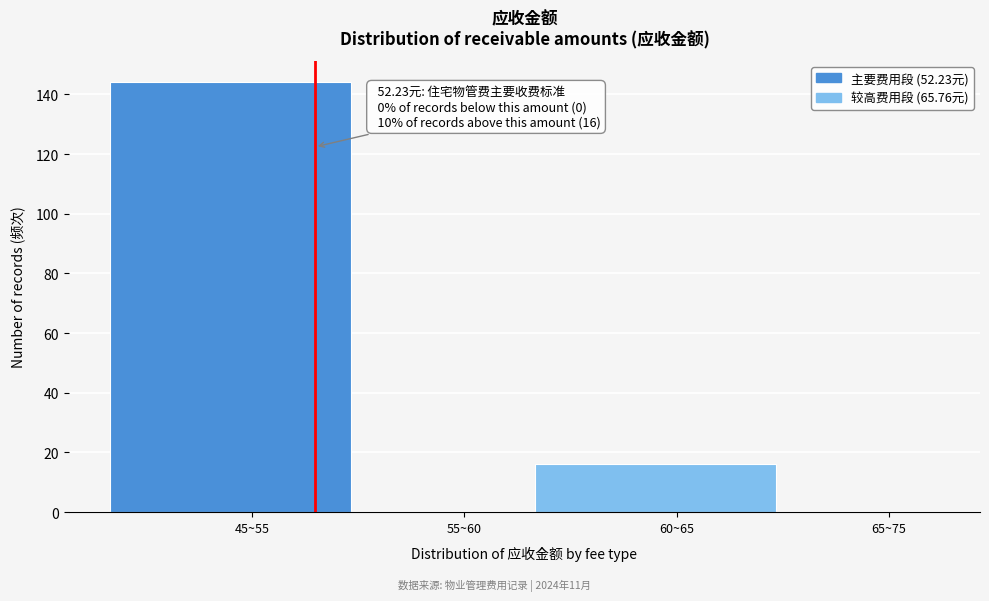

Reading left to right, transcribe all the data shown in this chart.

45~55=144	55~60=0	60~65=16	65~75=0